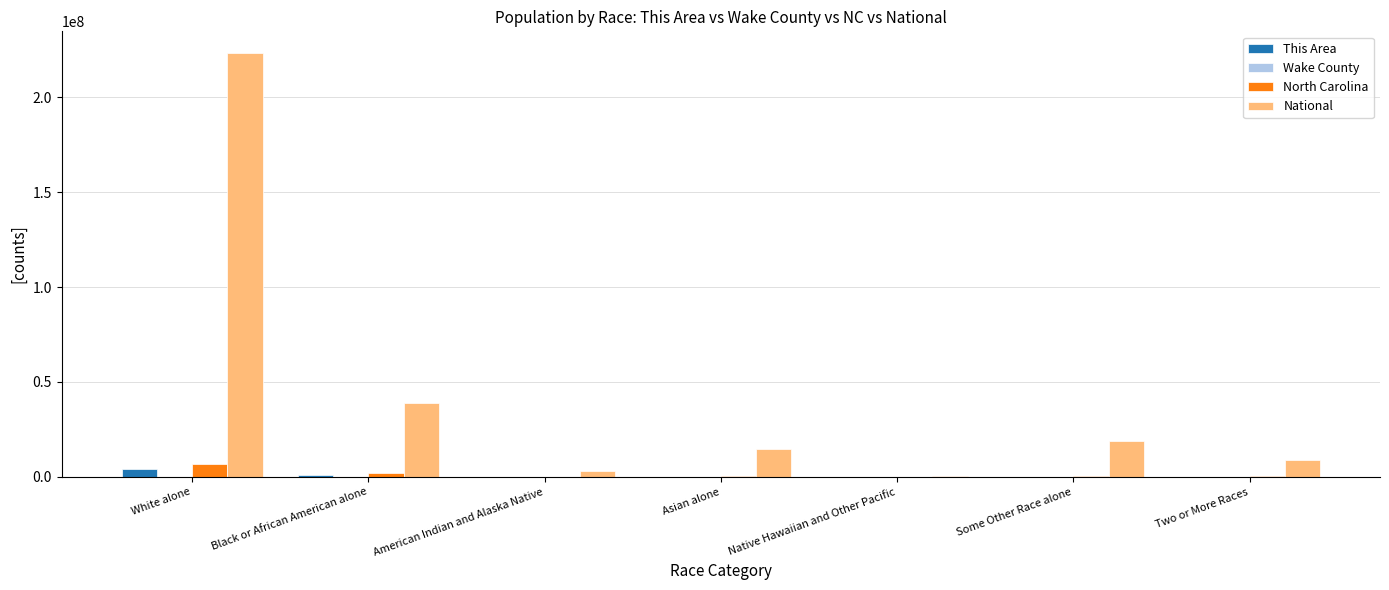

What is the maximum value for North Carolina?

6528950